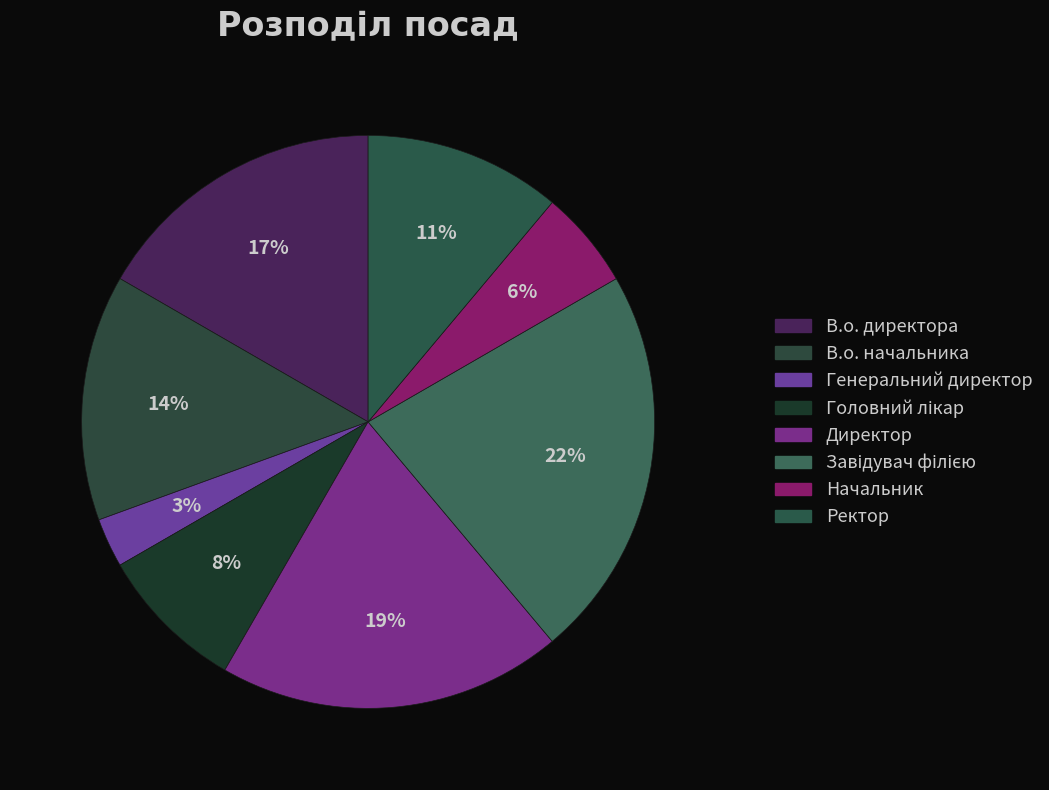

How many segments does this pie chart have?

8